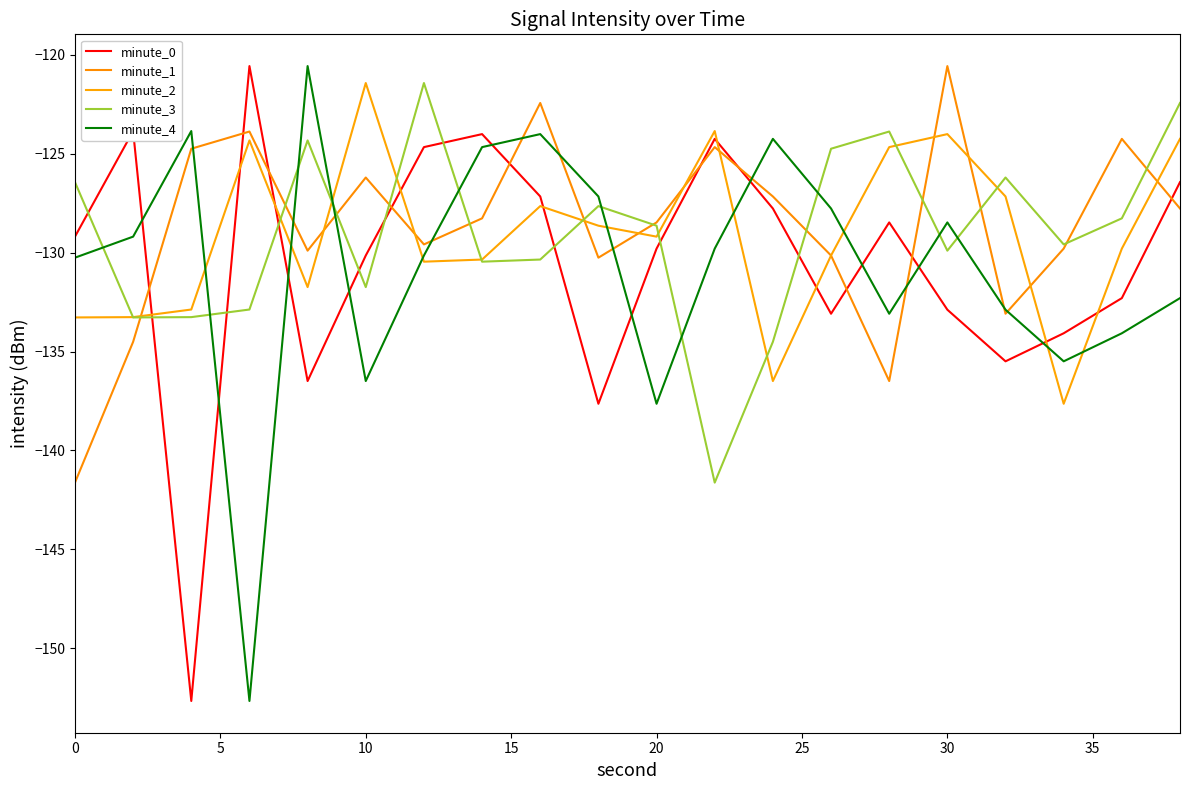

Does the chart display data point markers on the line(s)?

No